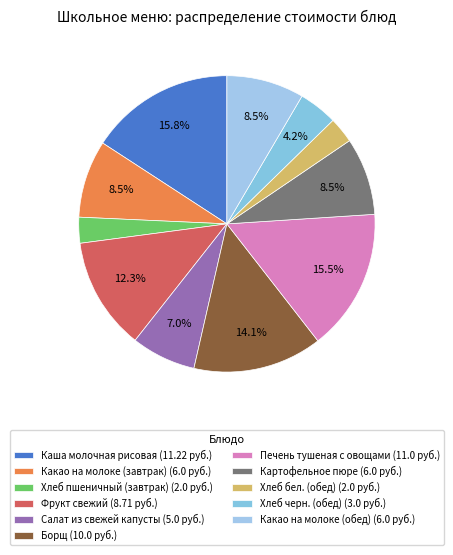

What is the change in value from Салат из свежей капусты to Борщ?

+5.0